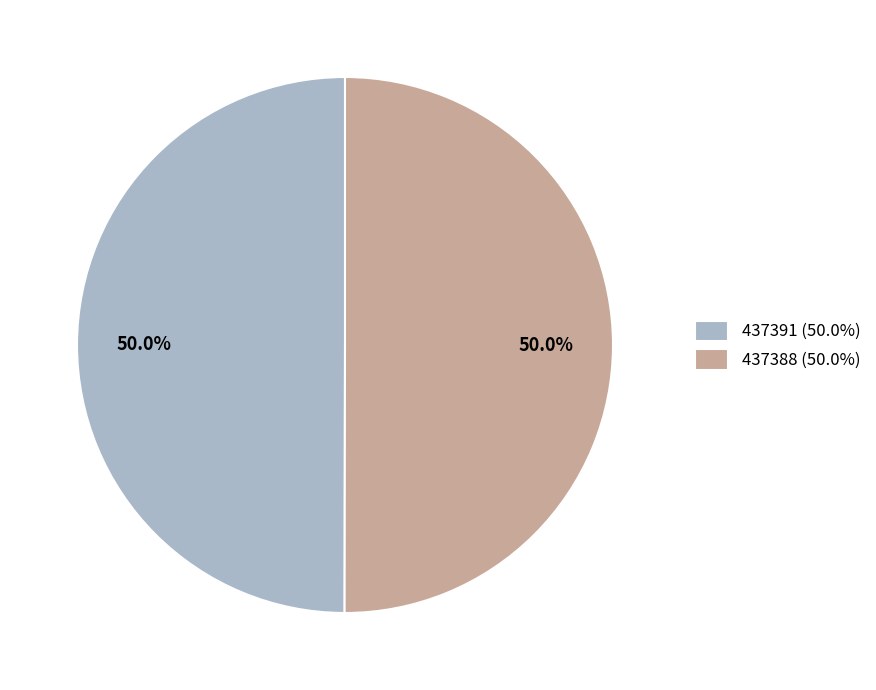

How much of the chart is everything except 437391?

50.0%